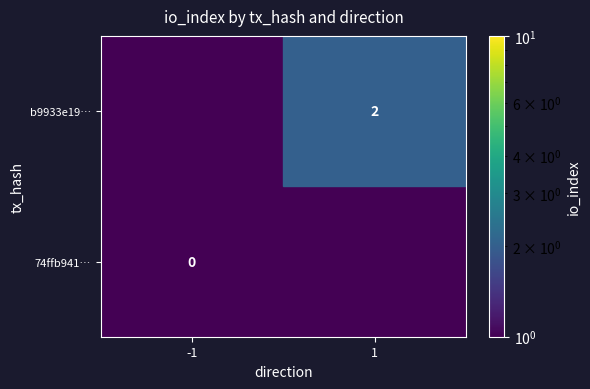

Rank the series by their maximum value, from lowest to highest.

b9933e19…, 74ffb941…